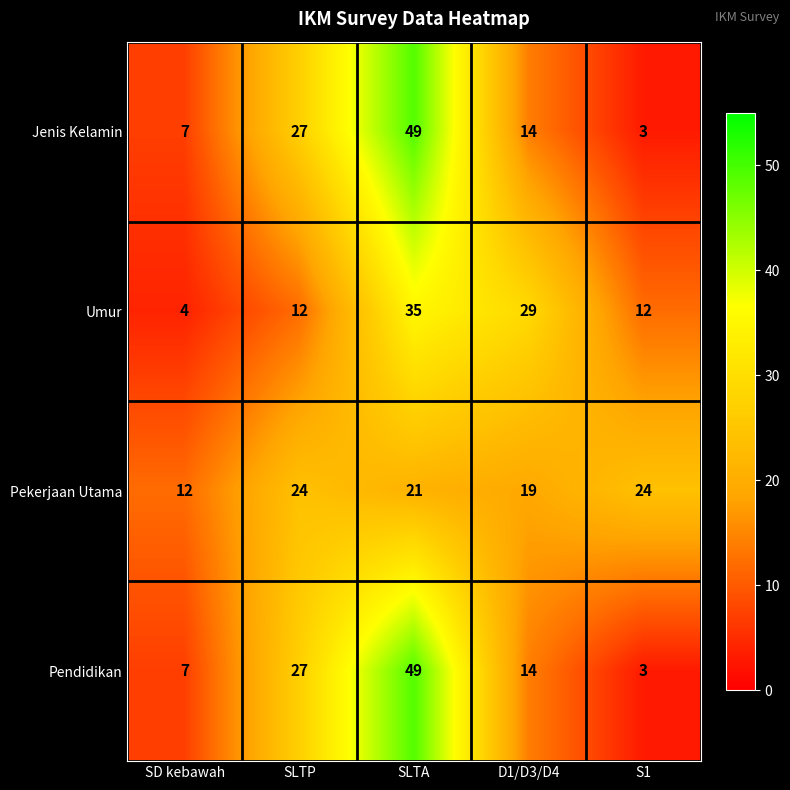

Where is Jenis Kelamin nearest to the value 26?

SLTP